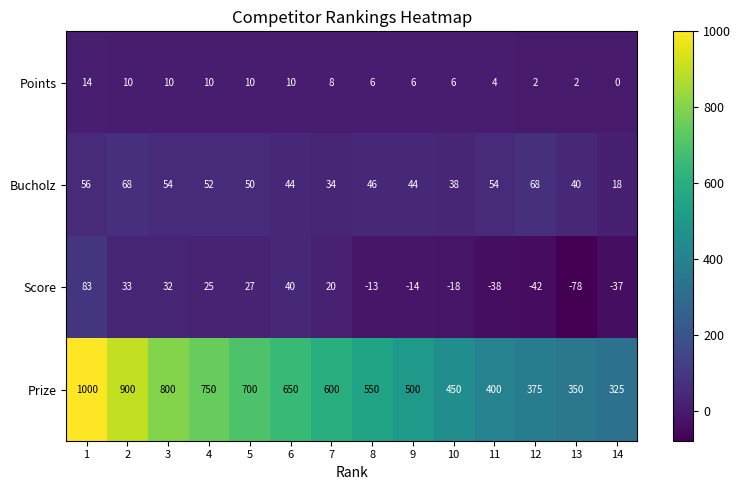

The Bucholz series shows 52 at 4. True or false?

True